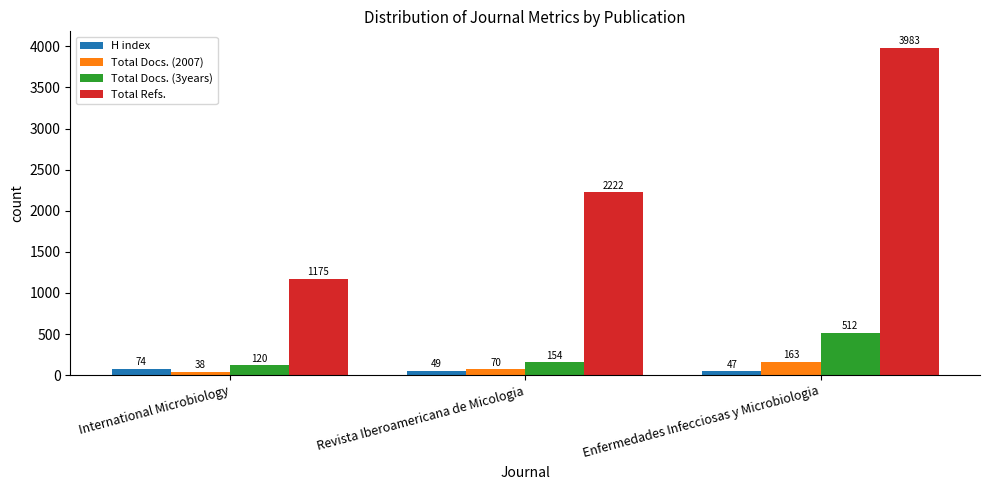

Does the chart contain any negative values?

No